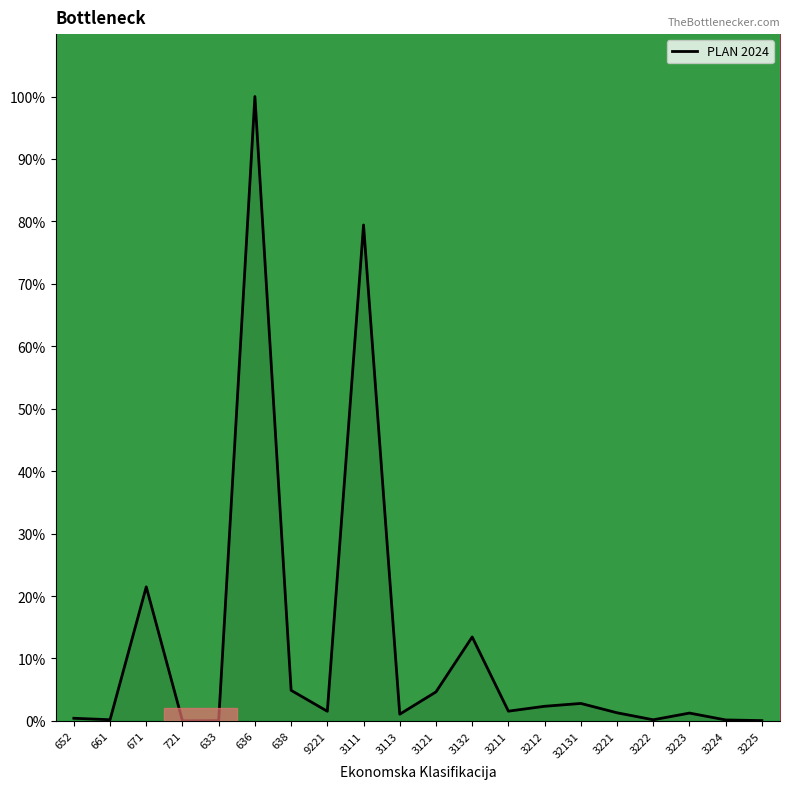

What is the change in value from 638 to 3132?

+8.5